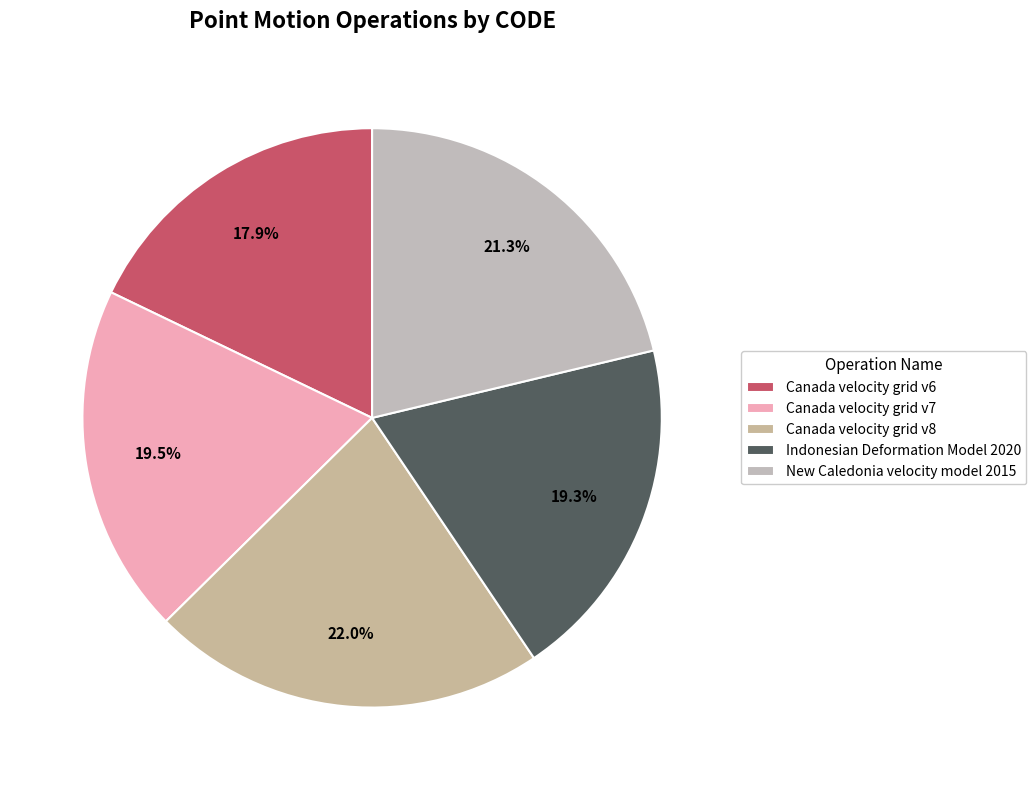

What is the smallest slice in the pie chart?

Canada velocity grid v6